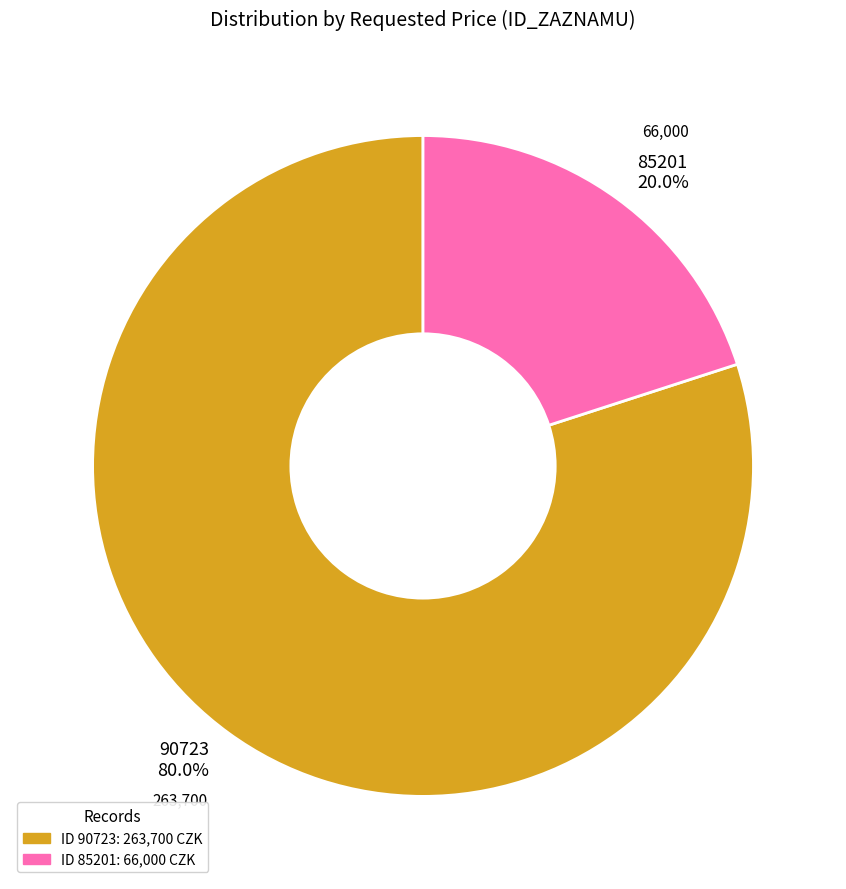

Is there a majority slice in this chart?

Yes